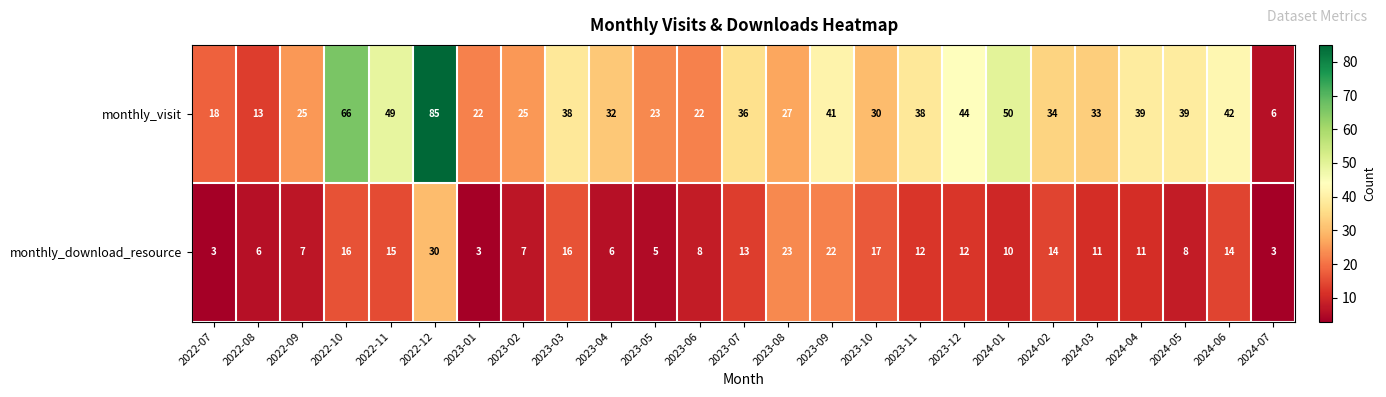

What is the difference between the second highest and second lowest values in the monthly_download_resource series?

20